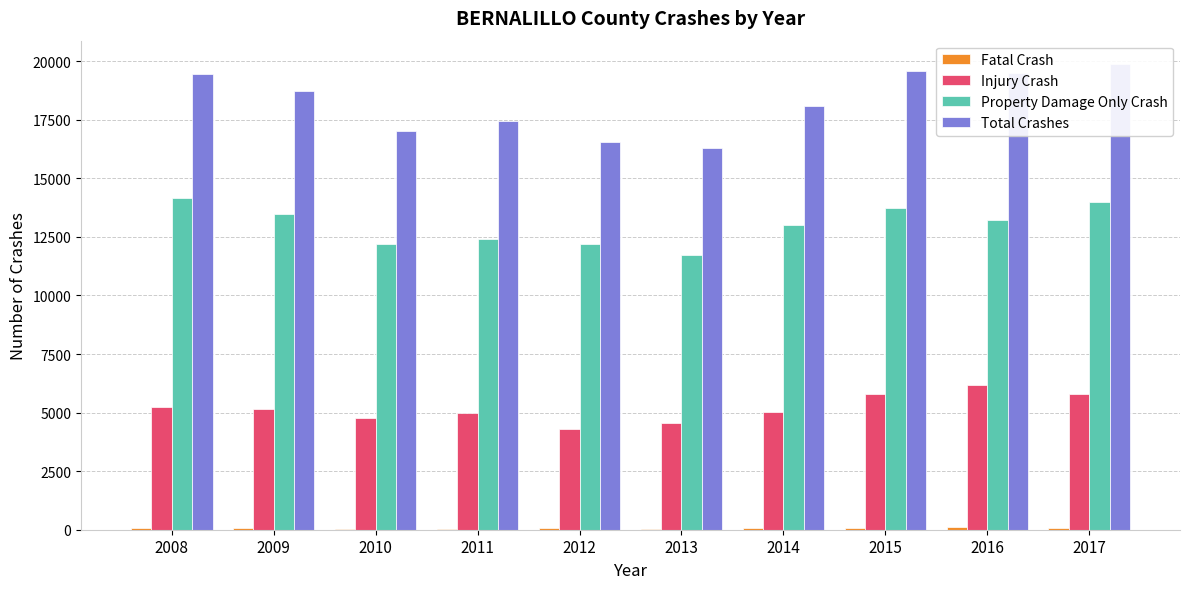

How many groups of bars are there?

10